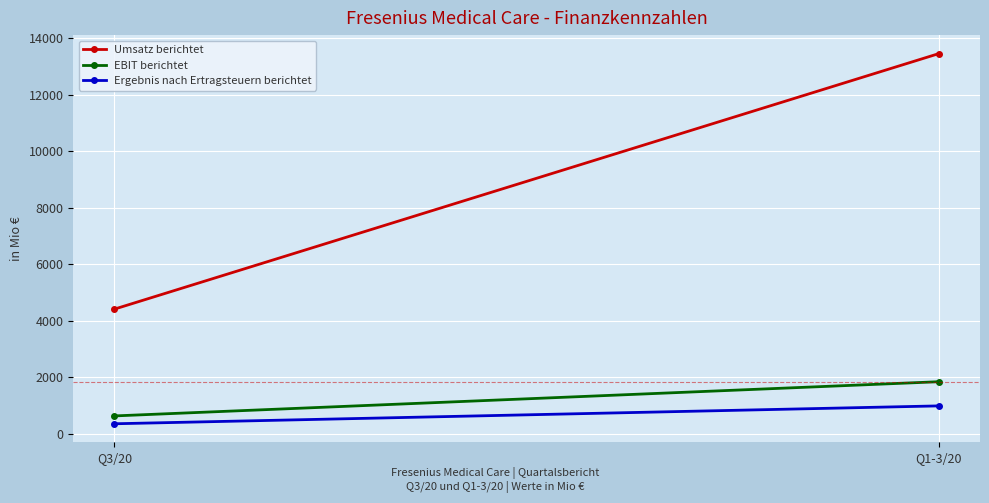

What value does the Umsatz berichtet series have at Q3/20?

4414